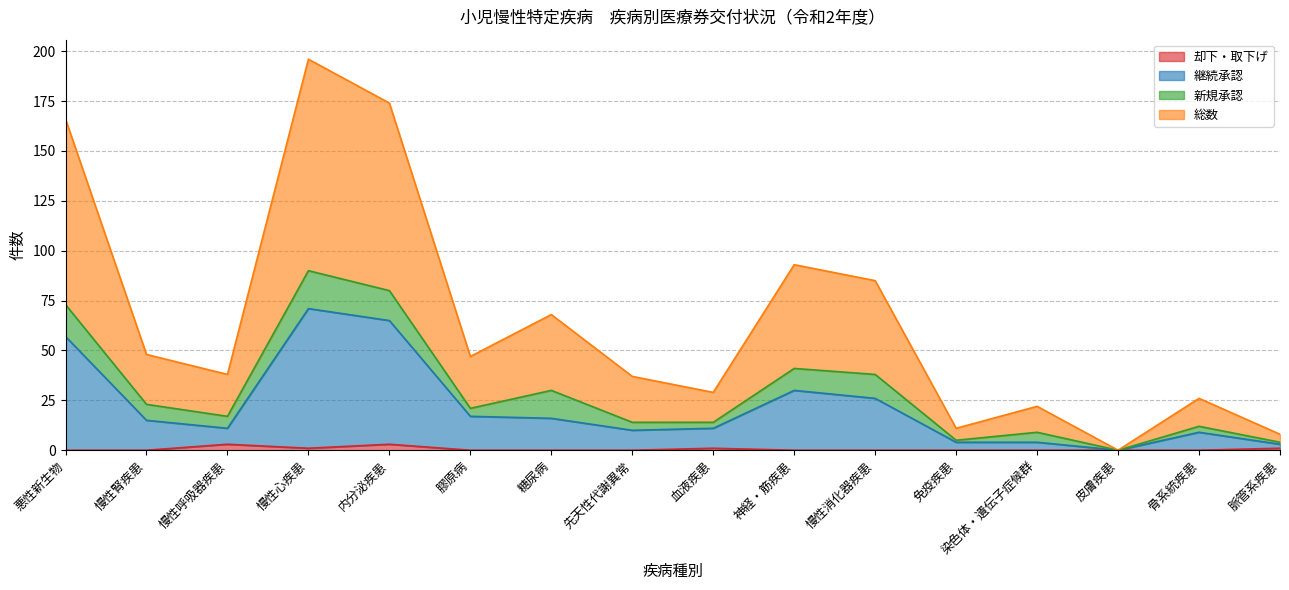

At which category is the sum across all series the highest?

慢性心疾患